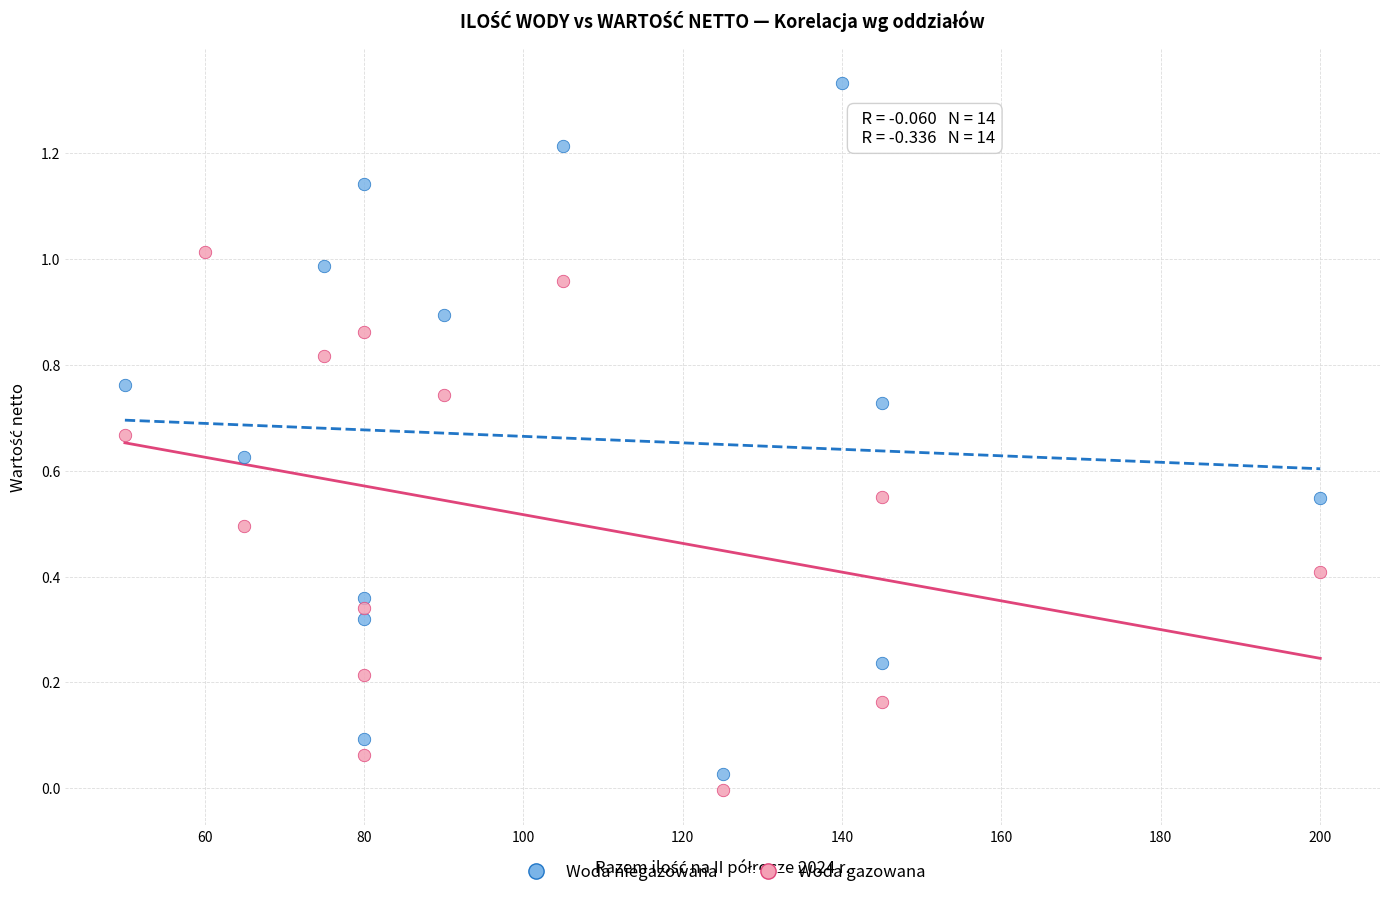

Which series contains the highest Y value?

Woda niegazowana